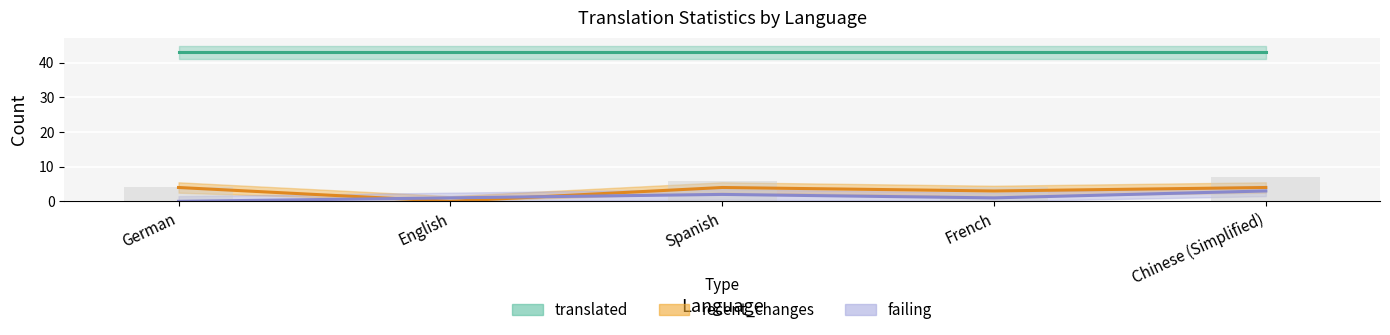

What position from the left is French?

4